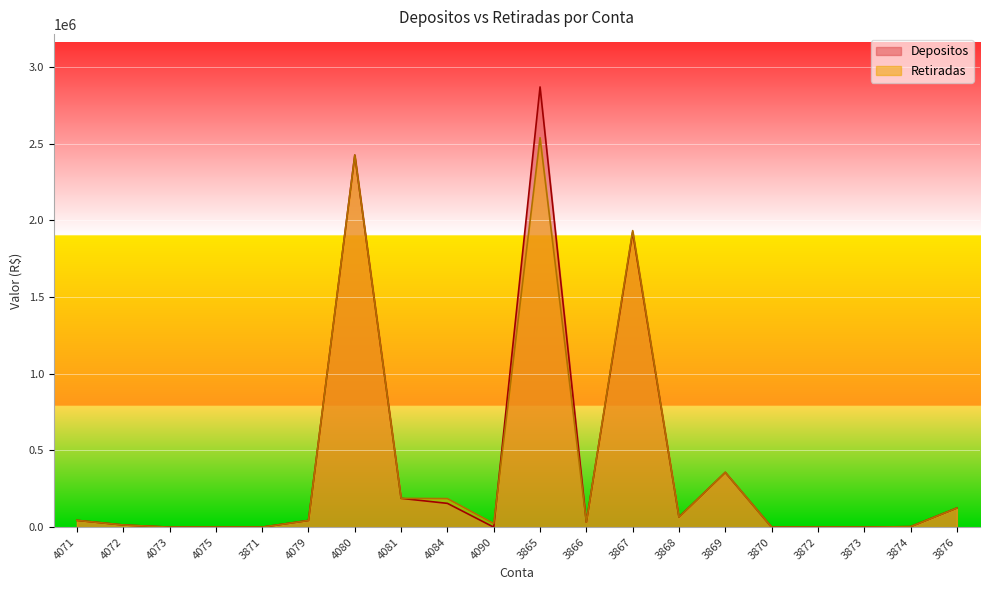

Reading left to right, extract all data points from this chart.

Depositos: 44259.1	14050.6	0.0	0.0	0.0	43653.5	2424797.7	187718.9	155000.0	0.0	2868867.0	32160.9	1922779.6	65674.6	356807.4	0.0	0.0	0.0	3188.3	124446.7
Retiradas: 44458.5	14163.0	0.0	0.0	0.0	43653.5	2424797.7	187718.9	186024.5	23490.0	2538105.8	32184.1	1932638.5	65054.5	357364.3	0.0	0.0	0.0	3188.3	124446.7